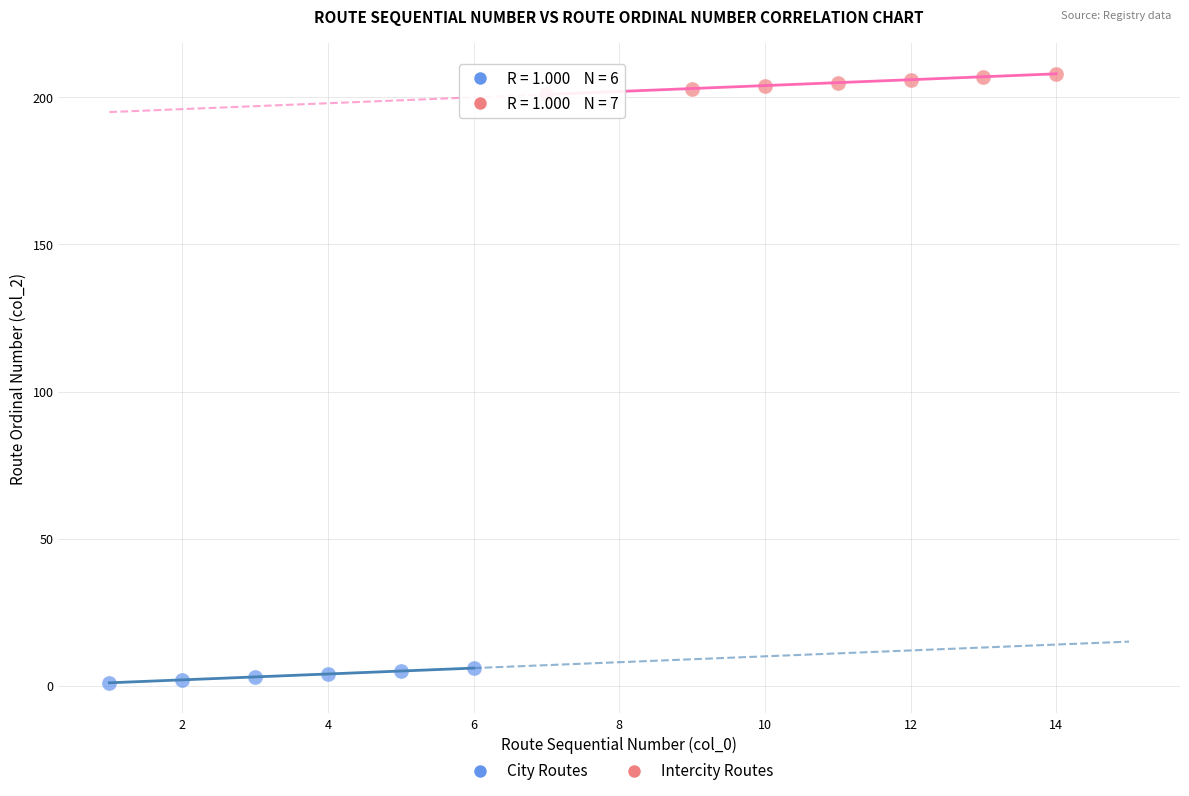

Which series reaches the minimum Y coordinate?

City Routes